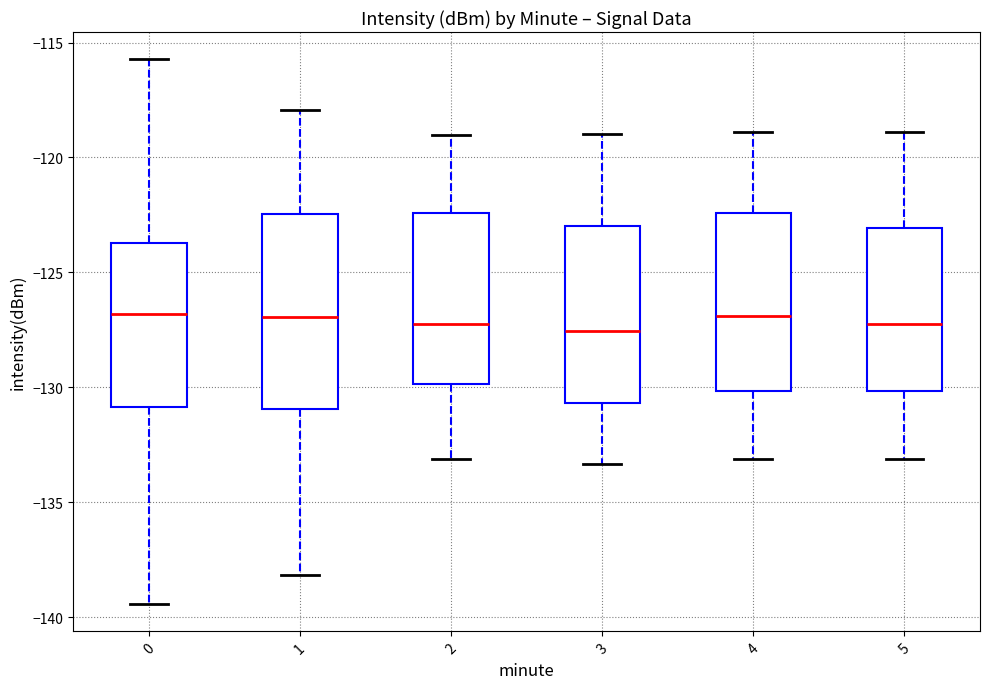

Where is the lower edge of the box at x = 1 on the y-axis? The values are not printed on the chart, so give them approximately, as read against the axis.

-131.0